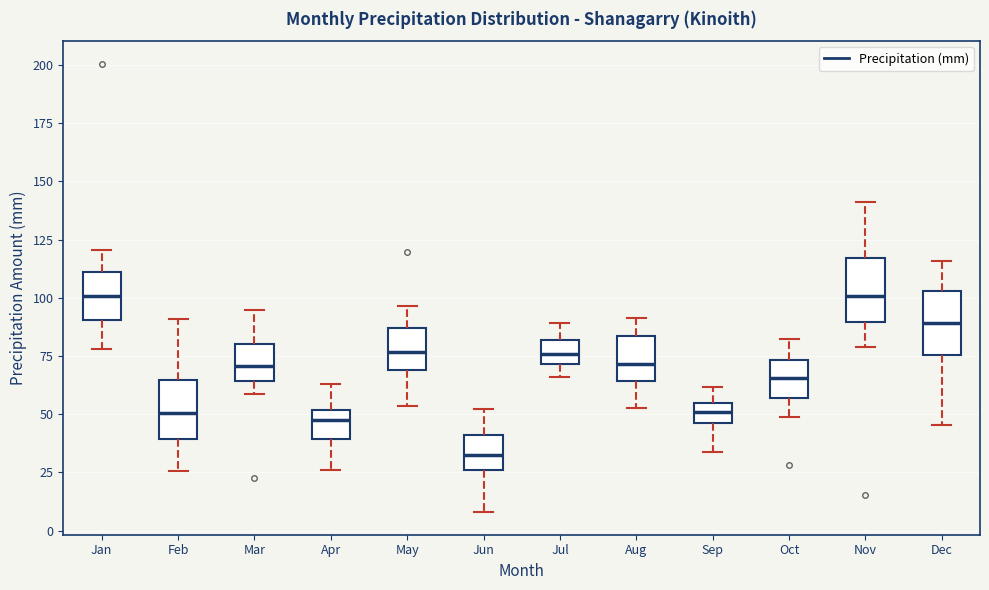

Reading left to right, read every box against the y-axis: the position of its median line, the range the box covers, and the ends of its whiskers. The values are not printed on the chart, so give them approximately, as read against the axis.

Jan: median 100, box 90 to 110, whiskers 80 to 120
Feb: median 50, box 40 to 65, whiskers 25 to 90
Mar: median 70, box 65 to 80, whiskers 60 to 95
Apr: median 50 (just below the box's upper edge), box 40 to 50, whiskers 25 to 65
May: median 75, box 70 to 85, whiskers 55 to 95
Jun: median 30, box 25 to 40, whiskers 10 to 50
Jul: median 75, box 70 to 80, whiskers 65 to 90
Aug: median 70, box 65 to 85, whiskers 55 to 90
Sep: median 50, box 45 to 55, whiskers 35 to 60
Oct: median 65, box 55 to 75, whiskers 50 to 85
Nov: median 100, box 90 to 115, whiskers 80 to 140
Dec: median 90, box 75 to 105, whiskers 45 to 115